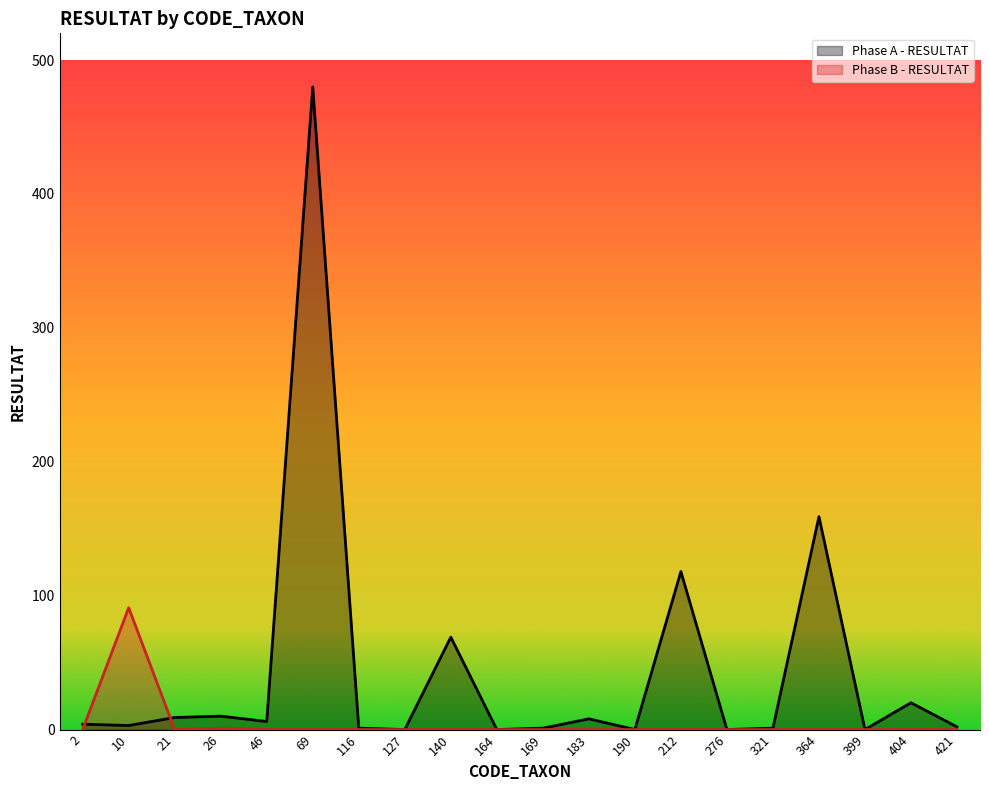

What is the sum of the Phase A - RESULTAT values at 404 and 46?

26